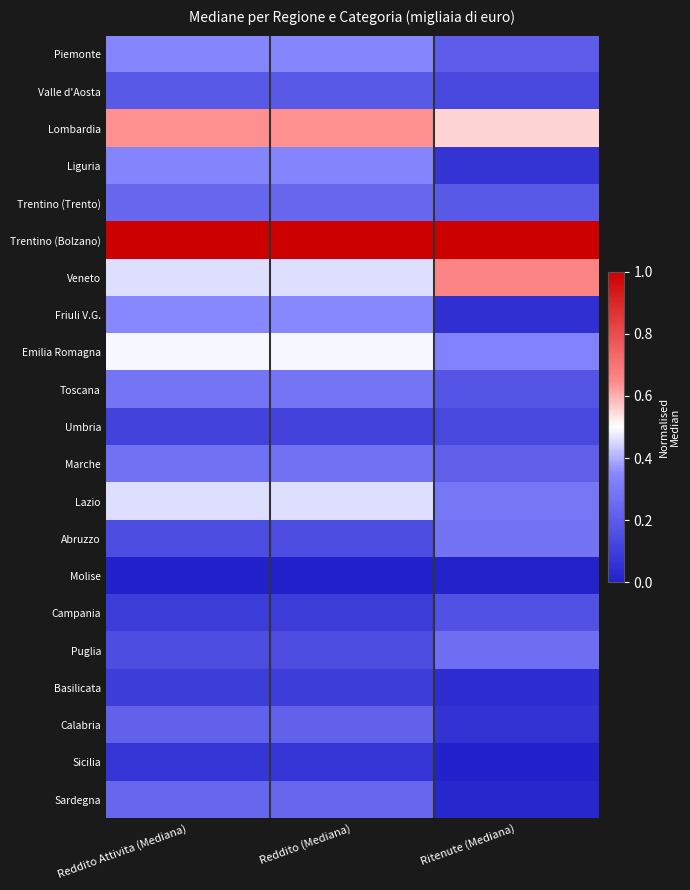

Between Reddito (Mediana) and Ritenute (Mediana), which is larger?

Reddito (Mediana)